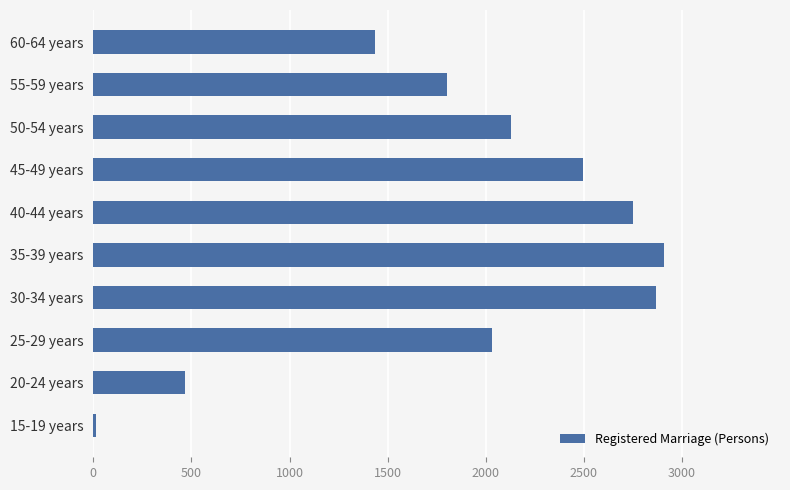

Reading bottom to top, what are all the values shown in this chart?

11	467	2032	2868	2908	2750	2498	2131	1801	1437